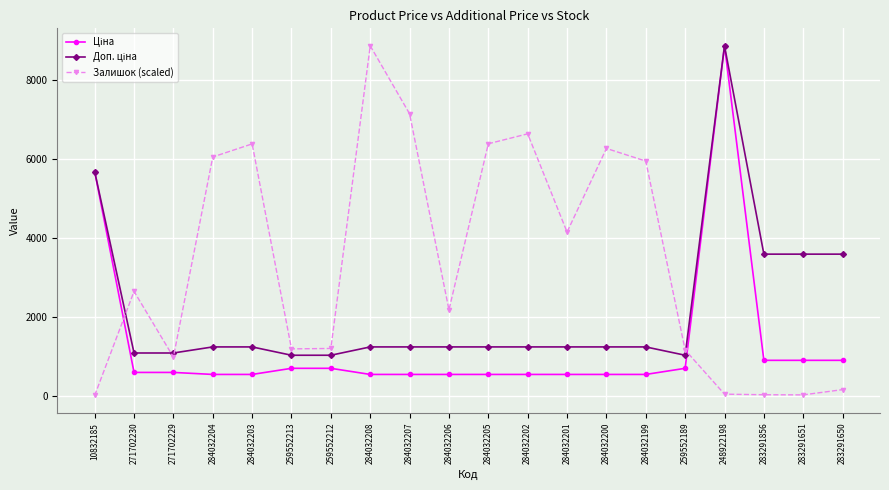

At which label is Залишок (scaled) closest to 4431?

284032201